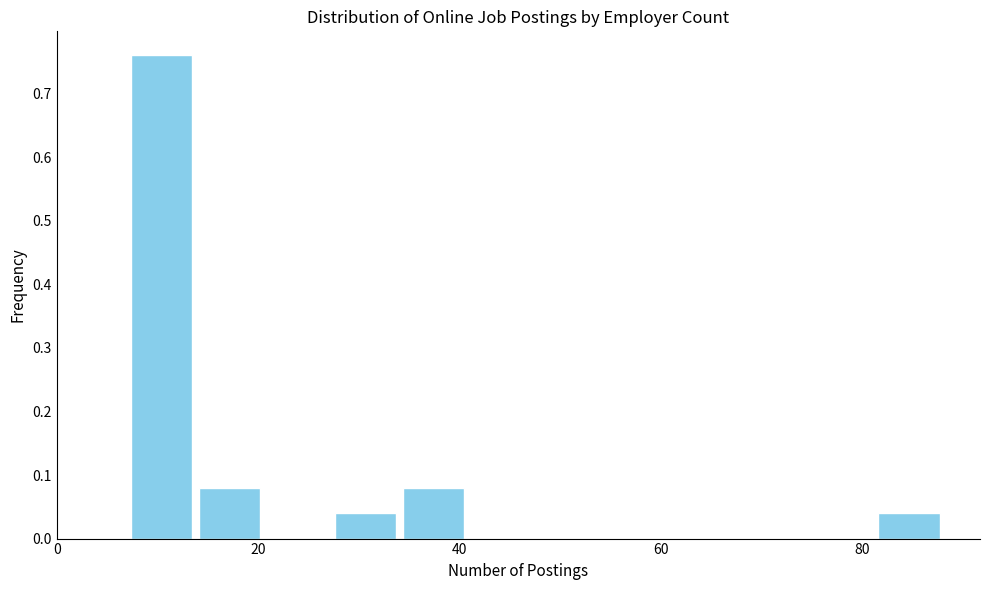

Around what value on the x-axis is the tallest bar? Give the approximate position of its centre, as read against the axis.

10